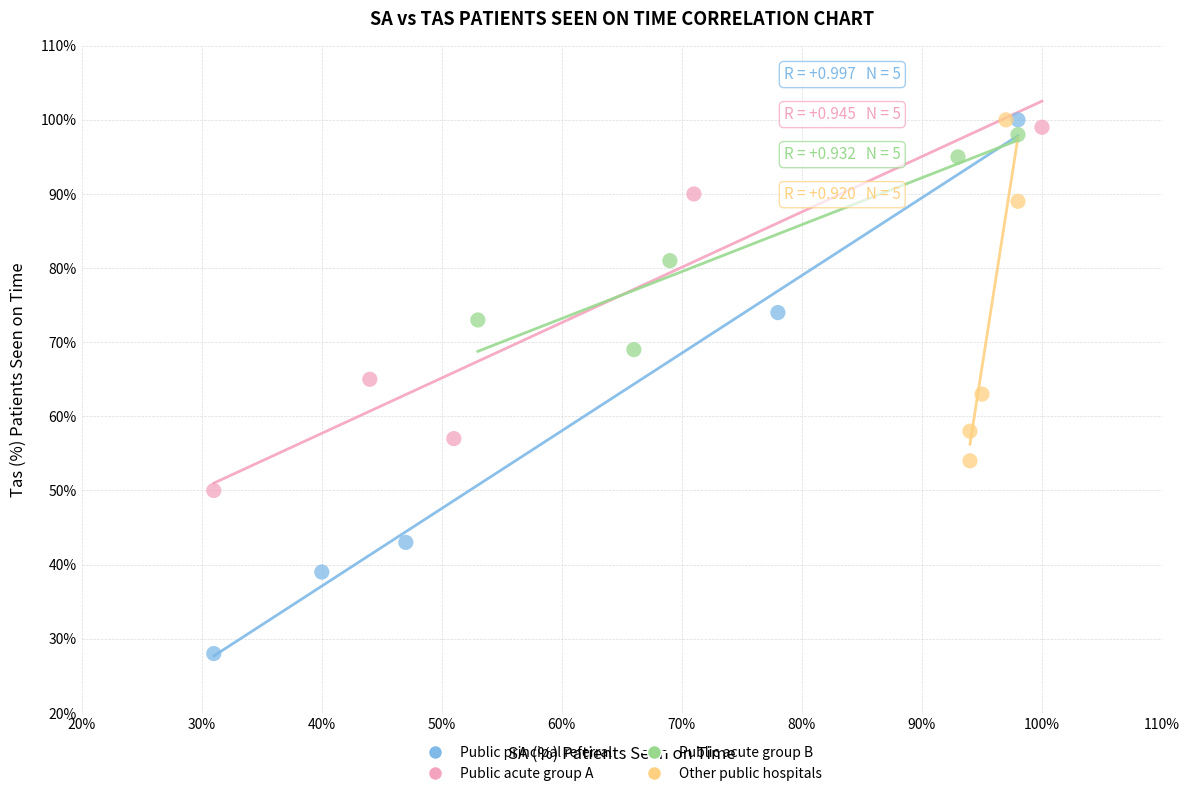

Which series reaches the minimum Y coordinate?

Public principal referral